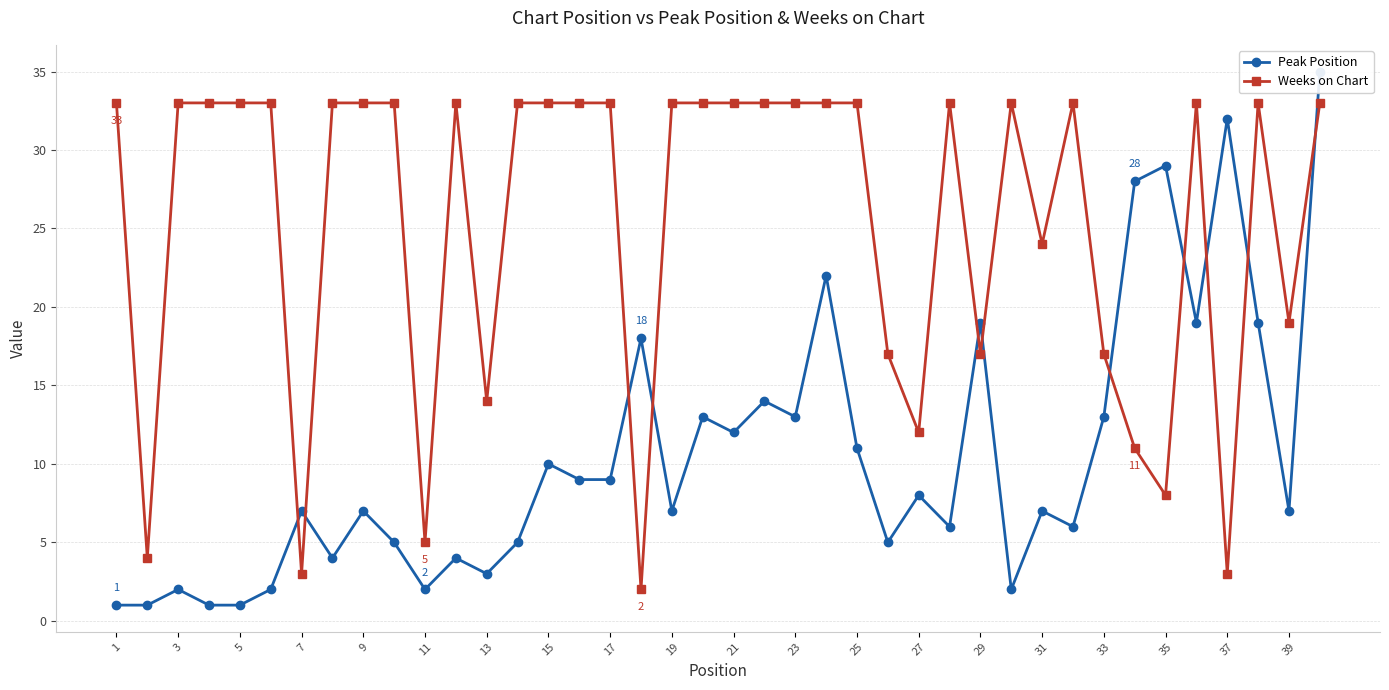

Reading right to left, transcribe all the data shown in this chart.

Peak Position: 35	7	19	32	19	29	28	13	6	7	2	19	6	8	5	11	22	13	14	12	13	7	18	9	9	10	5	3	4	2	5	7	4	7	2	1	1	2	1	1
Weeks on Chart: 33	19	33	3	33	8	11	17	33	24	33	17	33	12	17	33	33	33	33	33	33	33	2	33	33	33	33	14	33	5	33	33	33	3	33	33	33	33	4	33